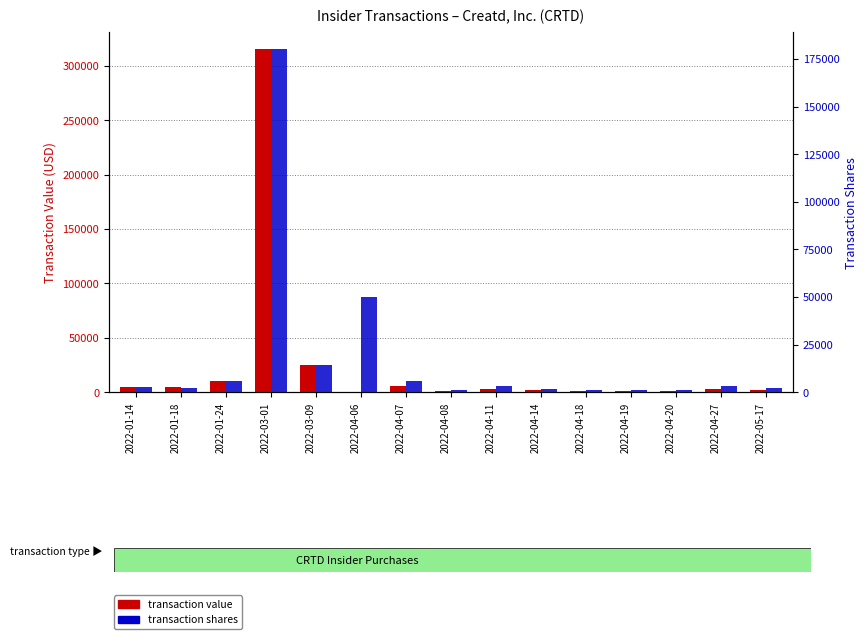

Reading right to left, extract all data points from this chart.

transaction value: 1732	2851	1098	1434	1386	1665	3390	1251	5819	50	24858	315000	10014	5004	5006
transaction shares: 2330	3034	1026	1278	1116	1605	3463	1203	5741	50000	14286	180000	5903	2472	2568